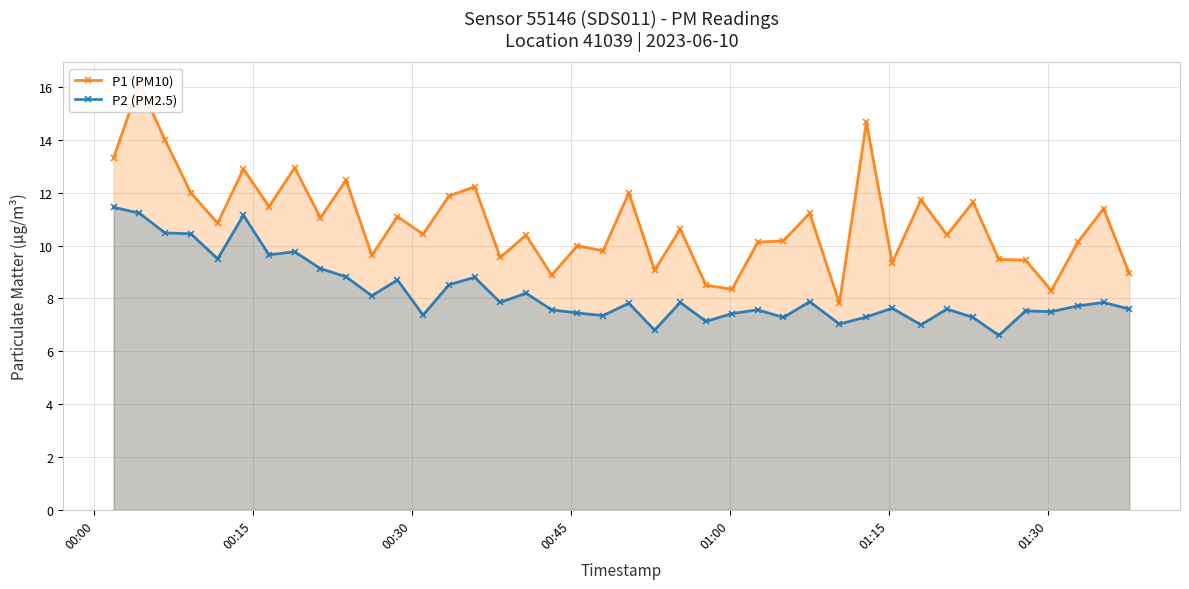

What is the average value of the P1 (PM10) series?

10.9